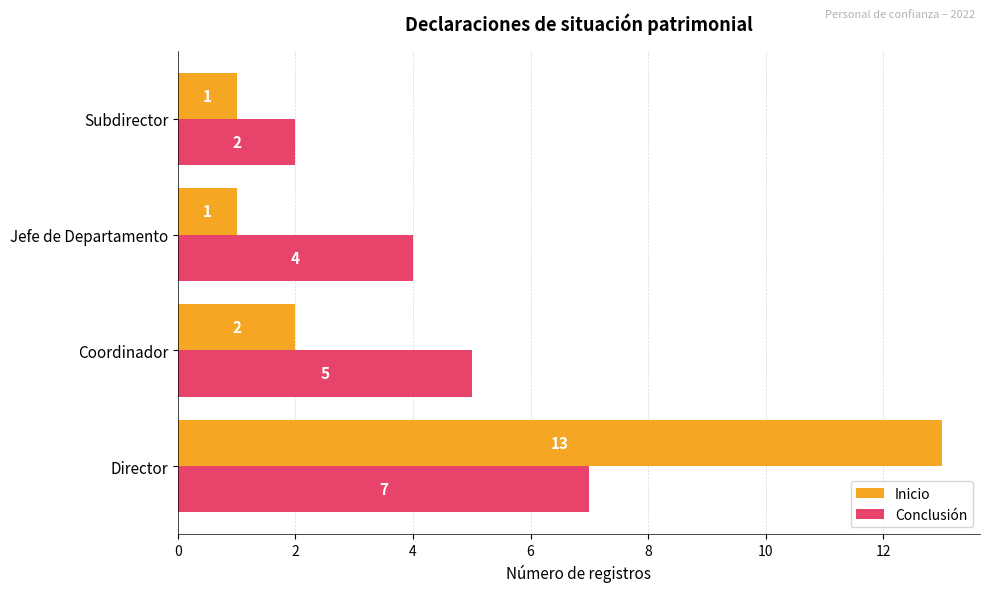

Is the value of Conclusión at Coordinador greater than the value of Inicio at Jefe de Departamento?

Yes